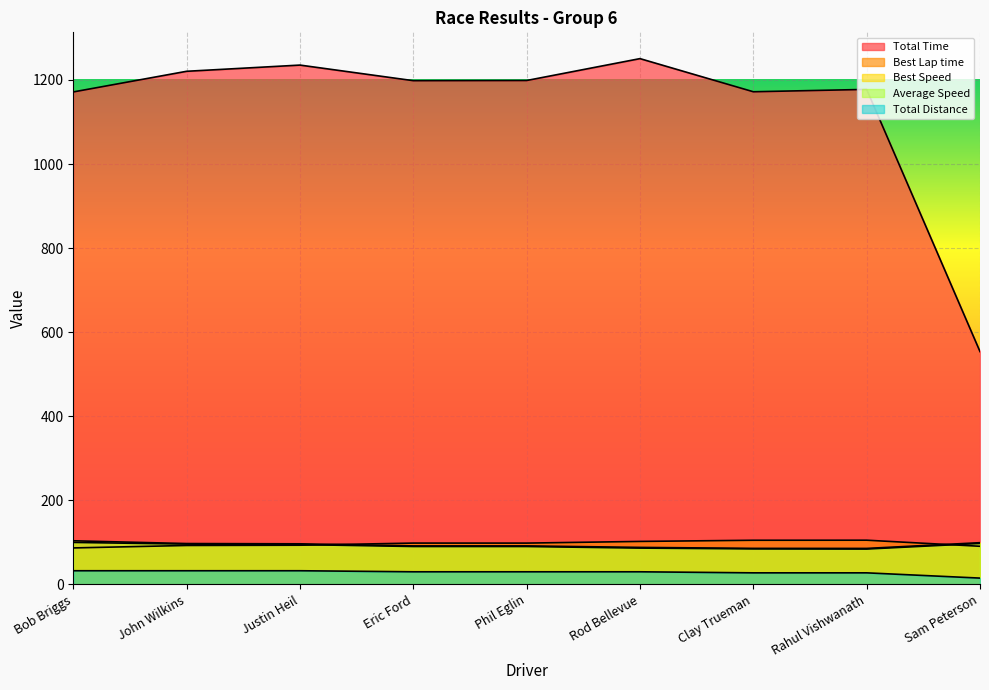

How many lines are shown in the chart?

5